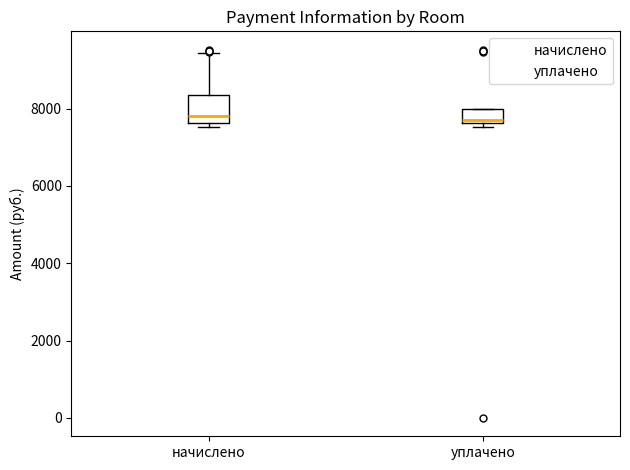

Reading left to right, read every box against the y-axis: the position of its median line, the range the box covers, and the ends of its whiskers. The values are not printed on the chart, so give them approximately, as read against the axis.

начислено: median 7800, box 7600 to 8400, whiskers 7600 (just below the box's lower edge) to 9400
уплачено: median 7800, box 7600 to 8000, whiskers 7600 (just below the box's lower edge) to 8000